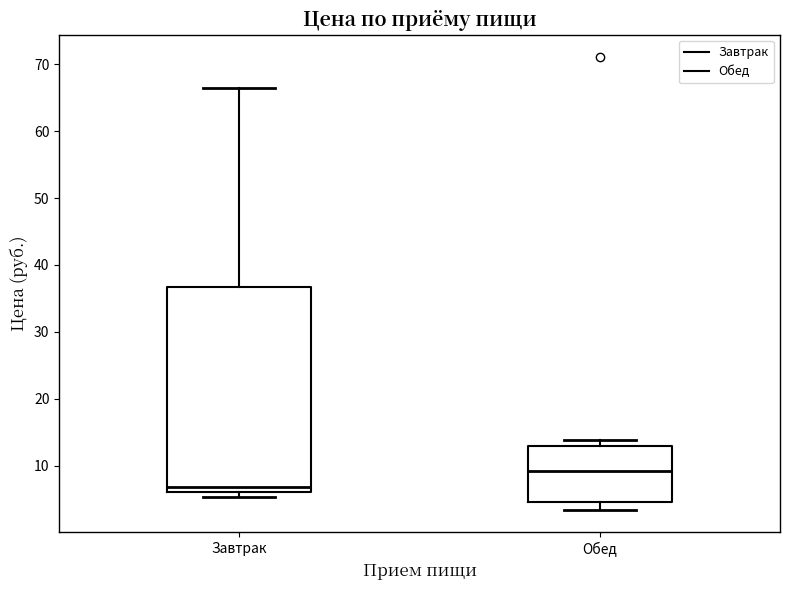

Reading left to right, read every box against the y-axis: the position of its median line, the range the box covers, and the ends of its whiskers. The values are not printed on the chart, so give them approximately, as read against the axis.

Завтрак: median 7, box 6 to 37, whiskers 5 to 67
Обед: median 9, box 5 to 13, whiskers 3 to 14